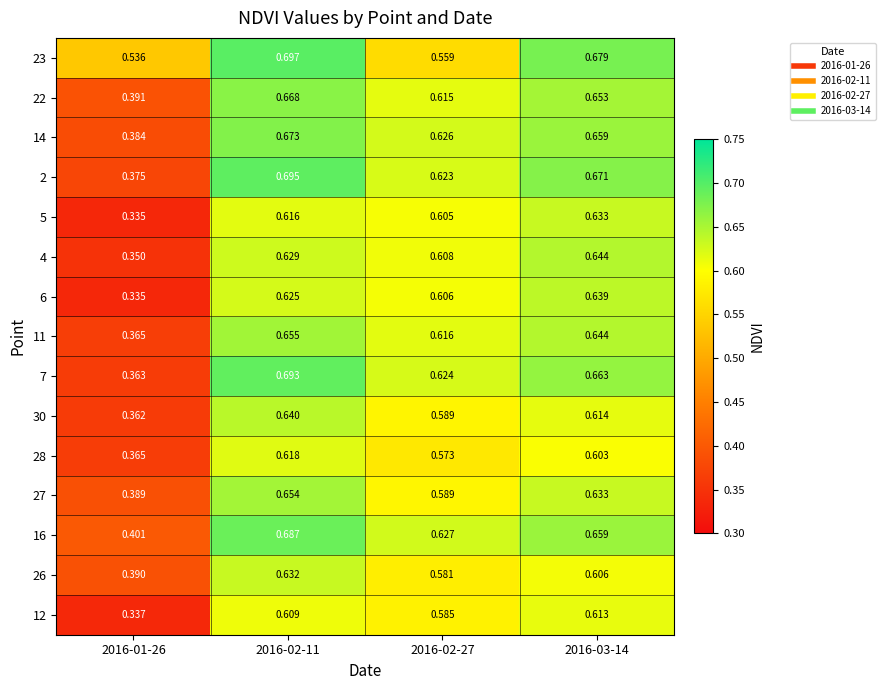

Rank the series by their maximum value, from highest to lowest.

23, 2, 7, 16, 14, 22, 11, 27, 4, 30, 6, 5, 26, 28, 12